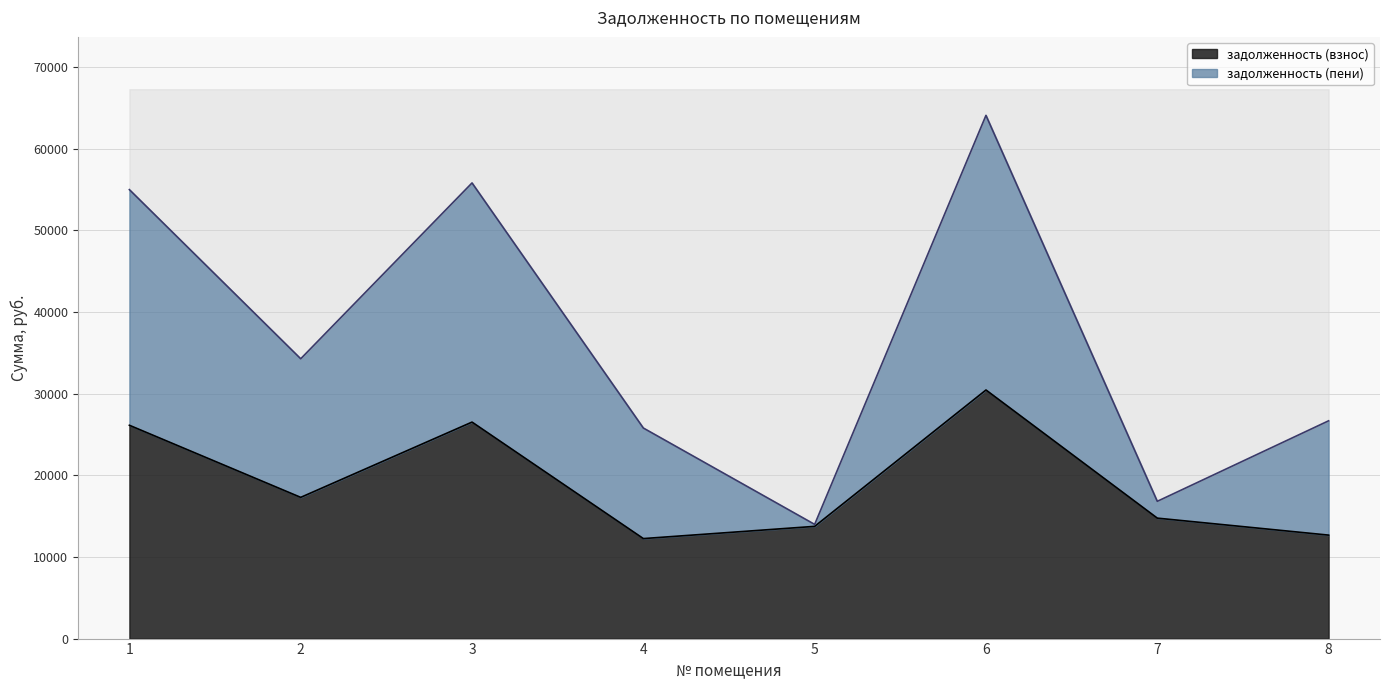

Is it true that задолженность (взнос) equals 12668.8 at 8?

True